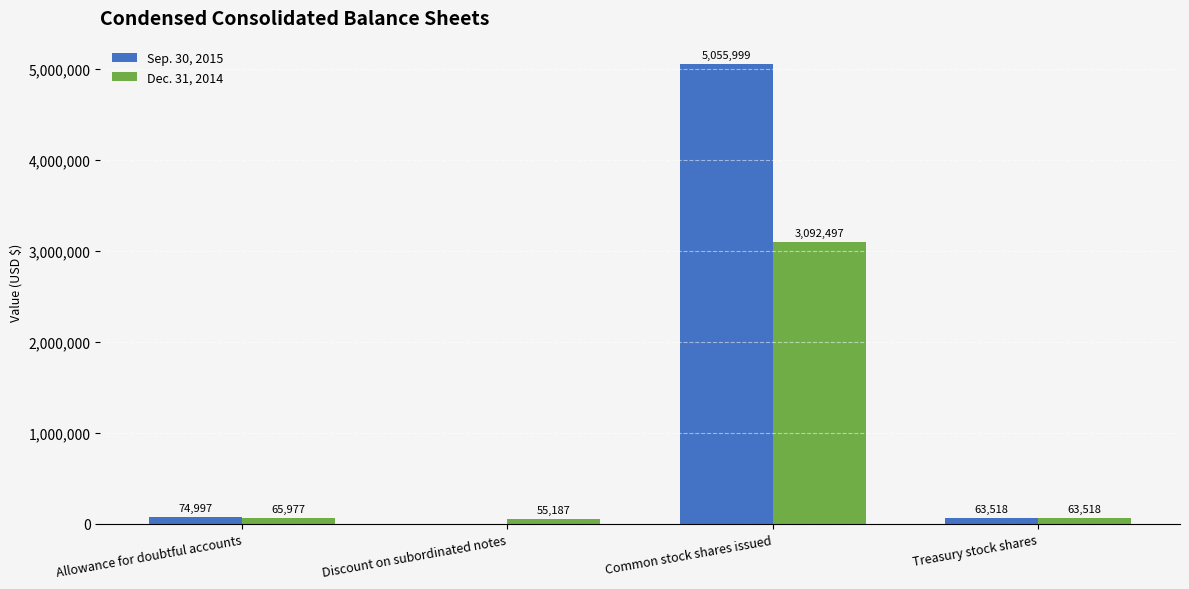

Count the number of data series in this chart.

2